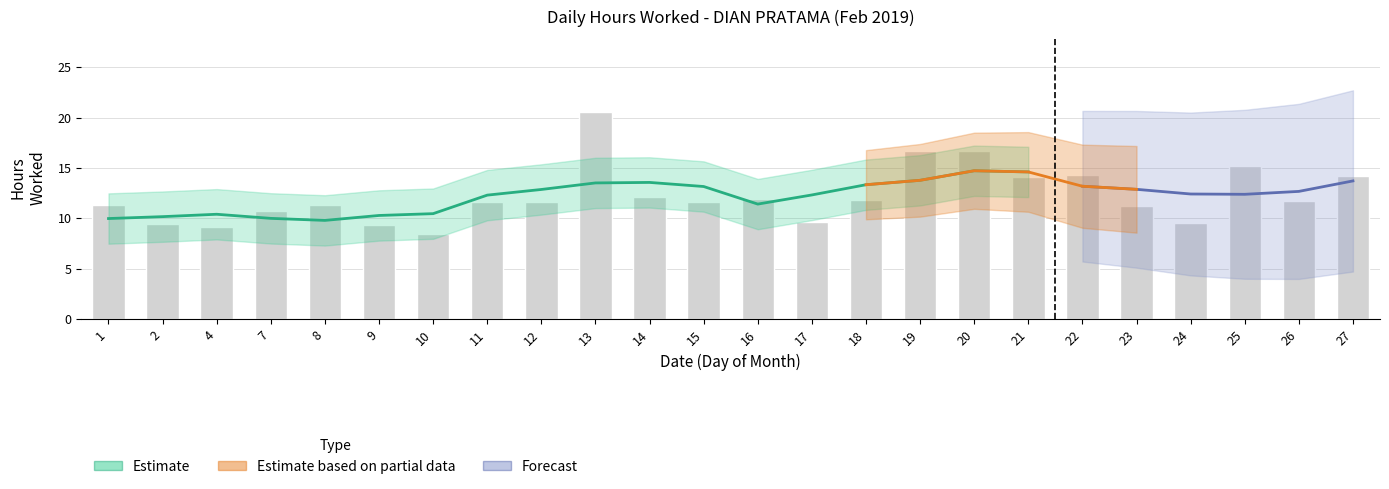

True or false: the data shows 15.2 at 25.

True